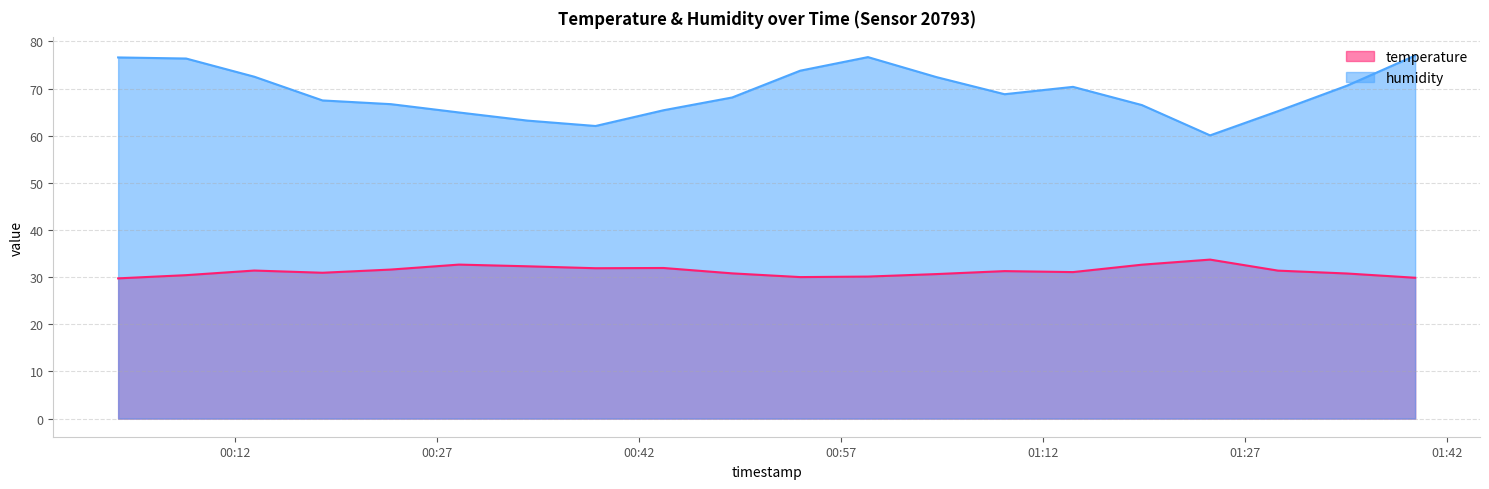

Which series has the widest spread of values?

humidity